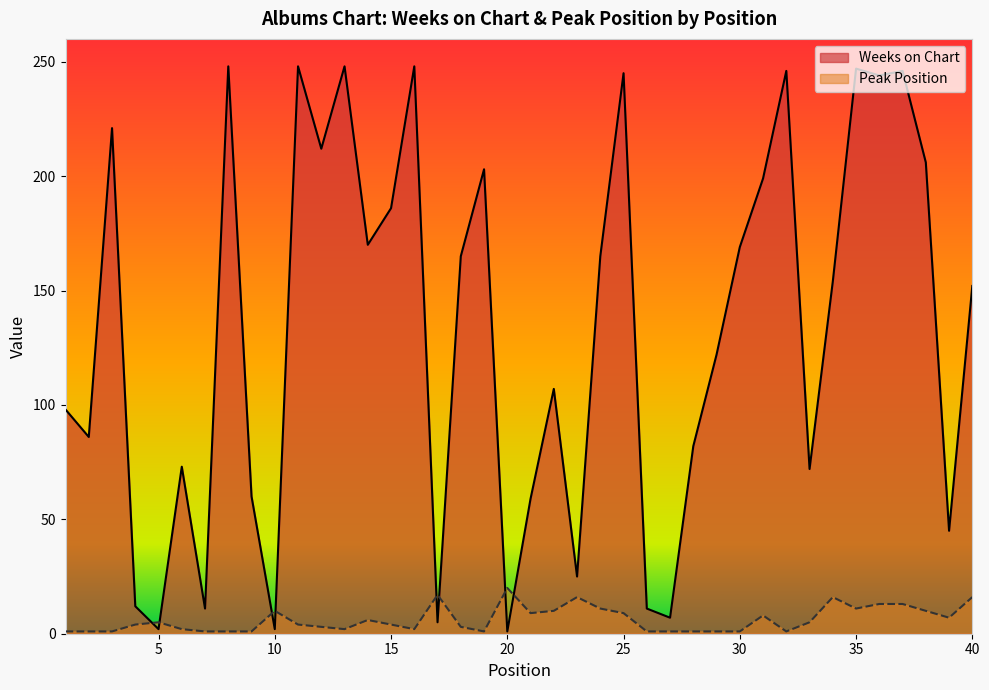

Where is Peak Position nearest to the value 10?

10